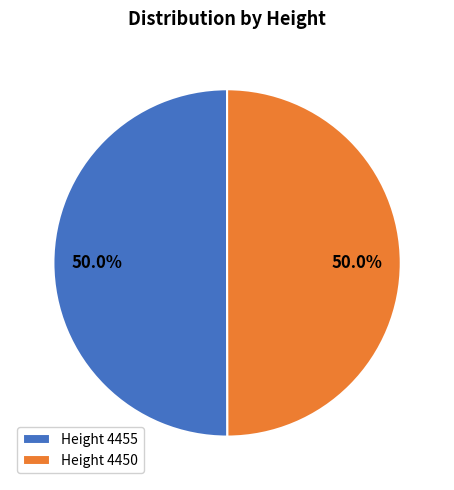

Approximately how many times larger is the value at Height 4455 compared to Height 4450?

1.0